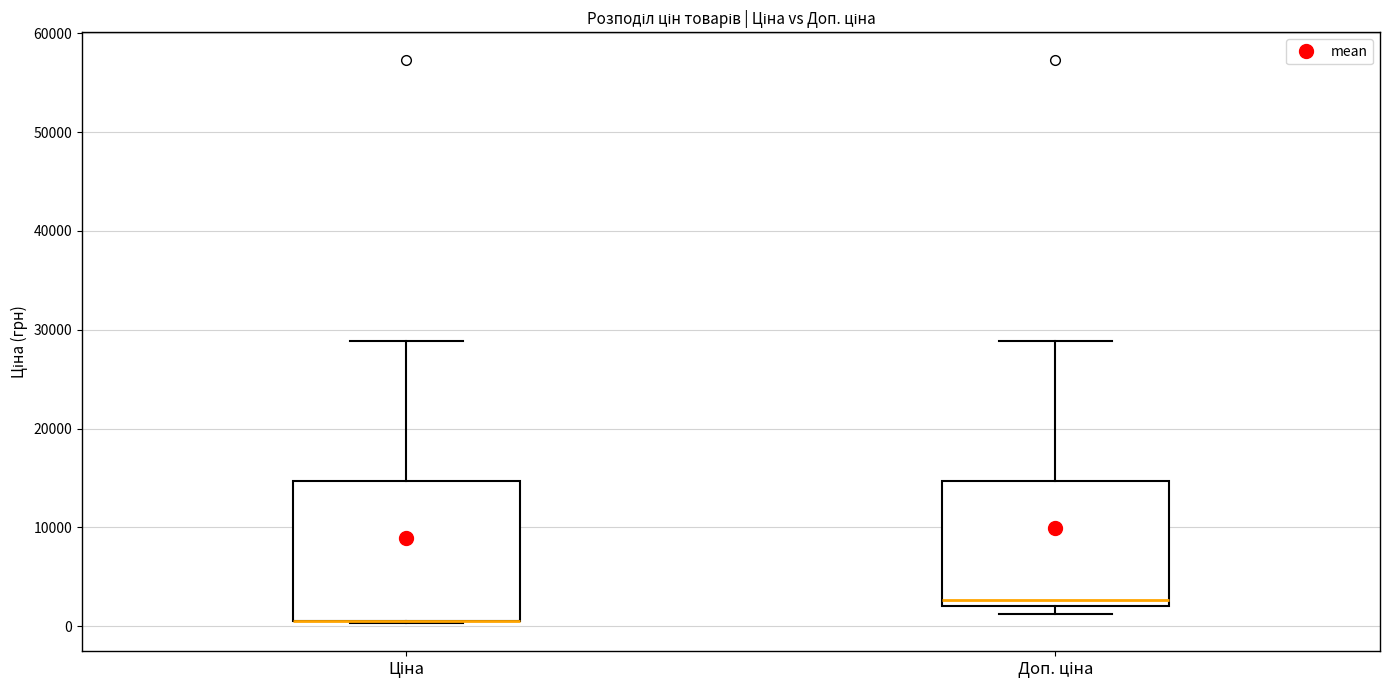

Reading left to right, transcribe this box plot: for each box, give where its median line is, the range the box spans, and where its two whiskers end, as read against the y-axis. The values are not printed on the chart, so give them approximately, as read against the axis.

Ціна: median 1000 (drawn on the box's lower edge), box 1000 to 15000, whiskers 0 to 29000
Доп. ціна: median 3000, box 2000 to 15000, whiskers 1000 to 29000